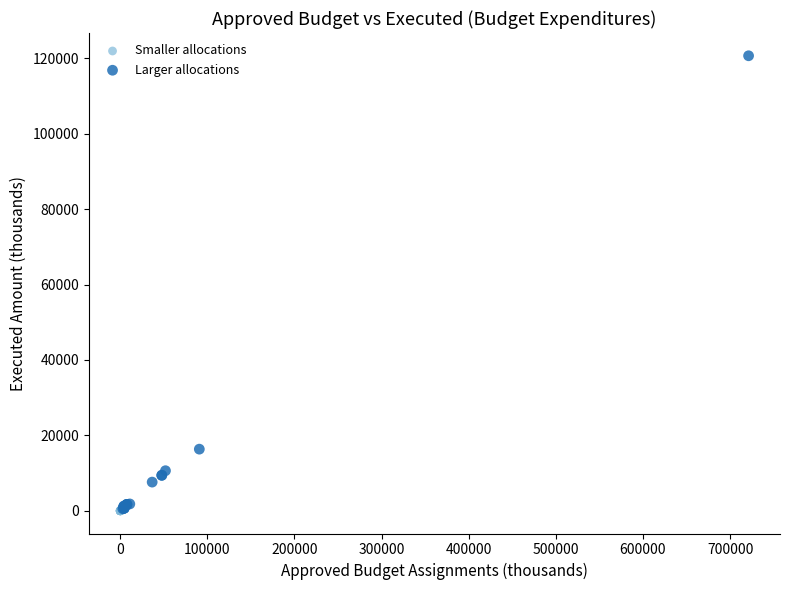

Which series contains the highest Y value?

Larger allocations